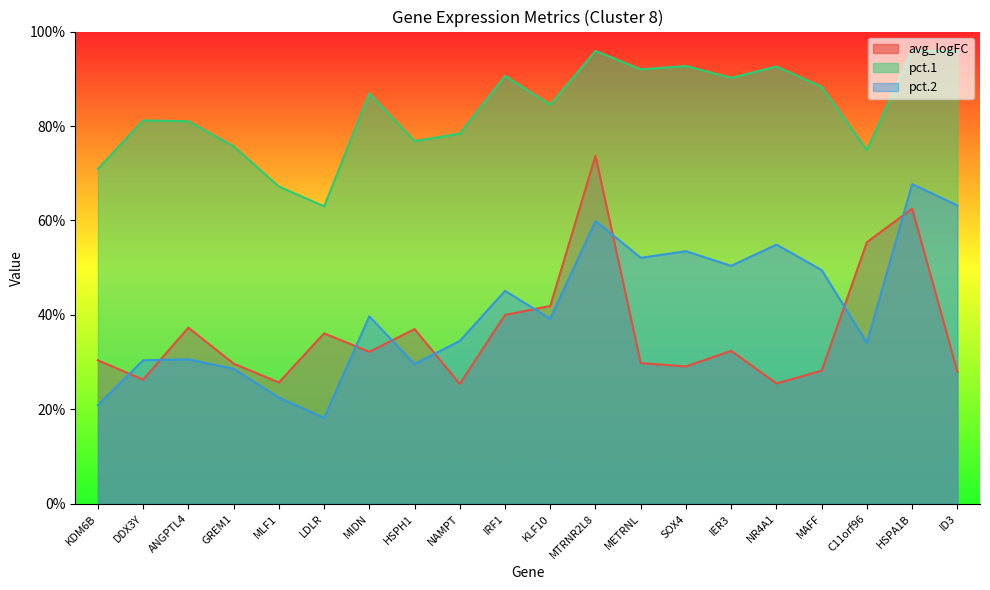

What position from the right is ID3?

1